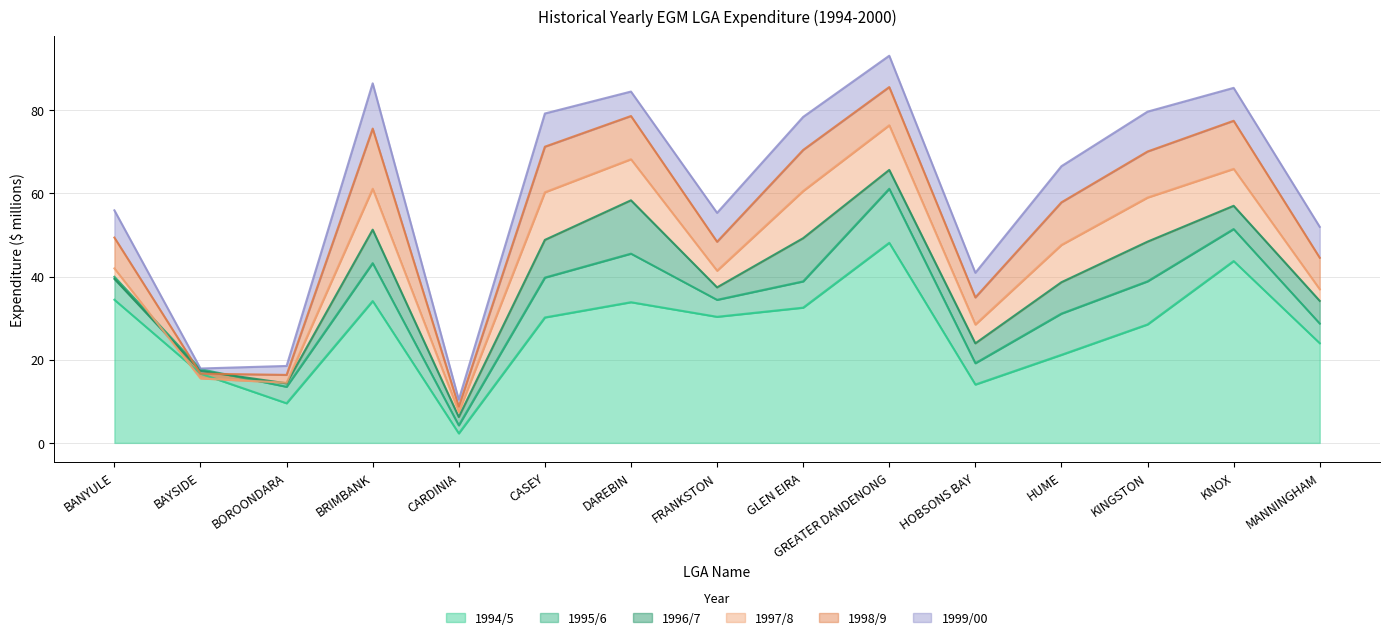

What is the value of the 1998/9 point at the 9th from the left?

70.5